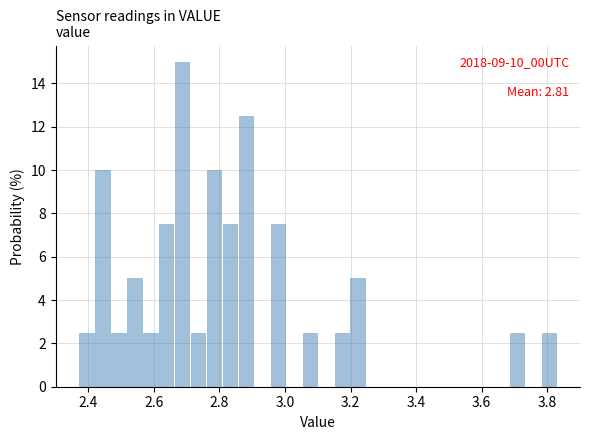

Read against the x-axis, roughly where is the centre of the tallest bar?

2.68